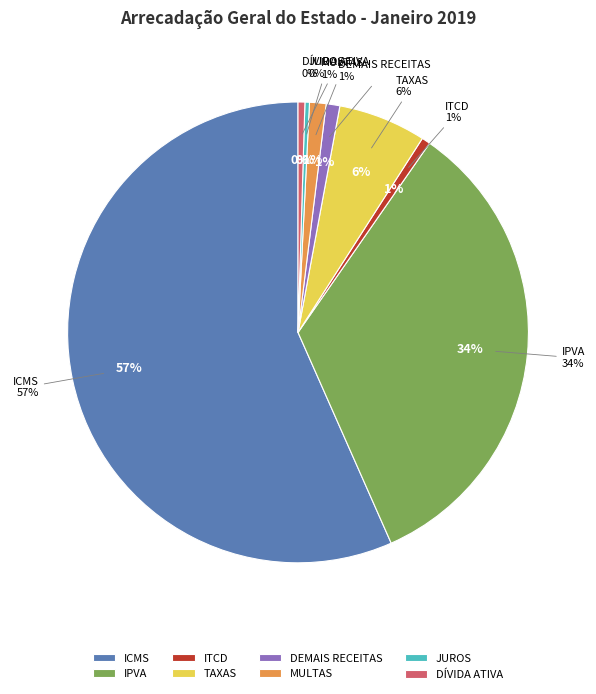

To the nearest percent, what is the combined percentage of MULTAS and IPVA?

35%